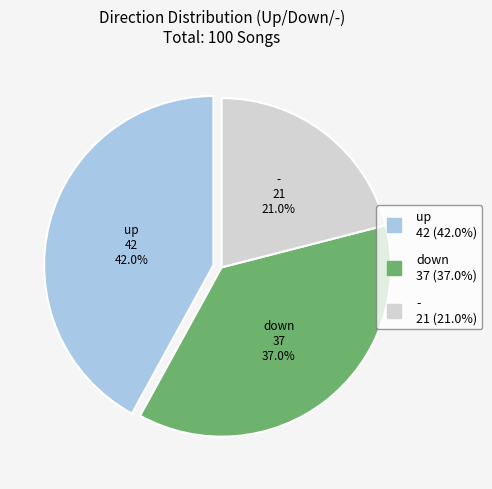

Approximately how many times larger is the value at down compared to -?

1.8